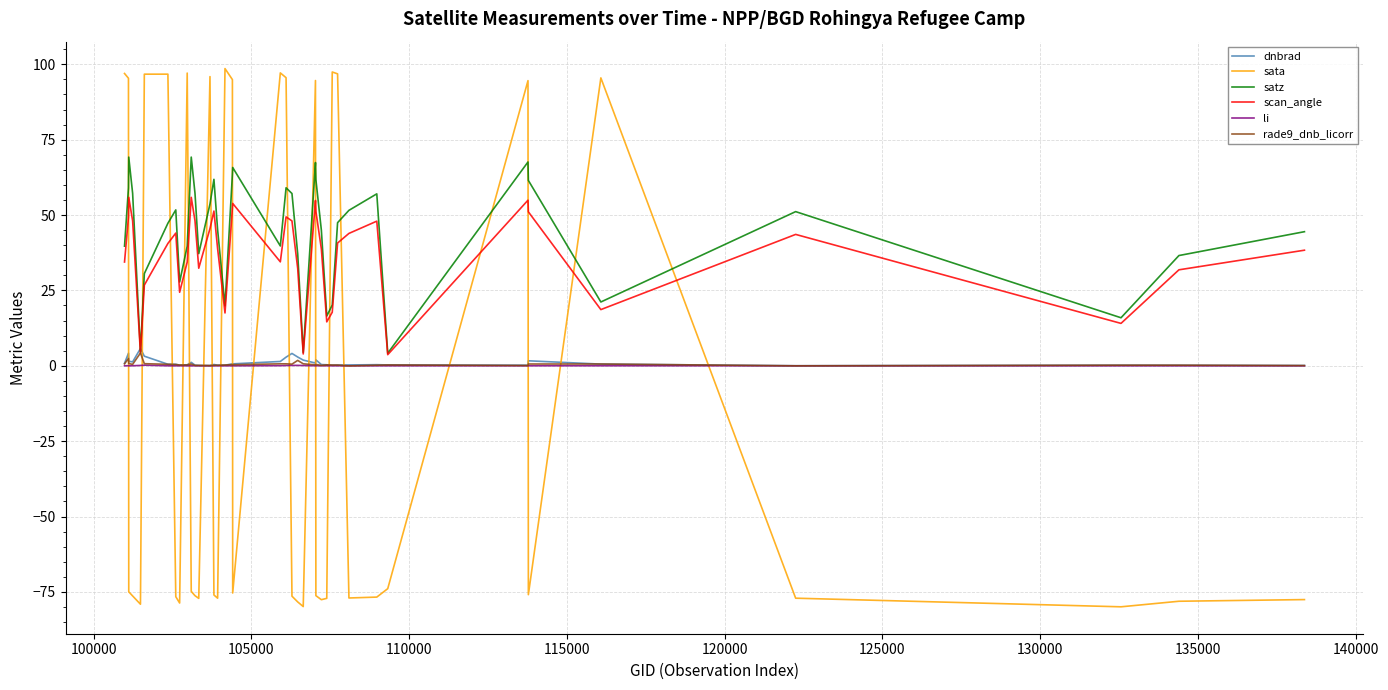

What is the maximum value for sata?

98.6